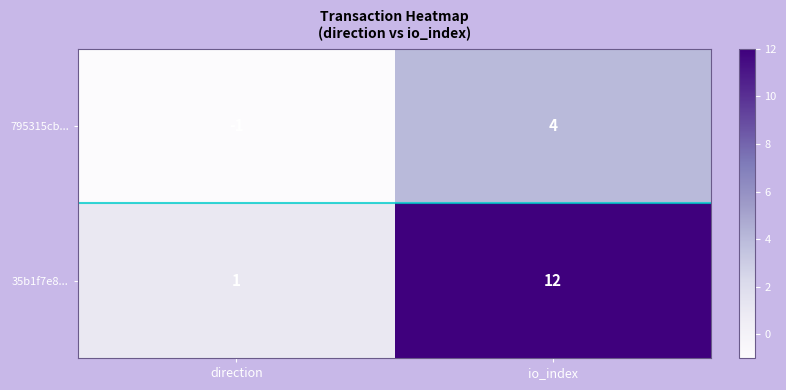

Which series has the largest range (max minus min)?

35b1f7e8...